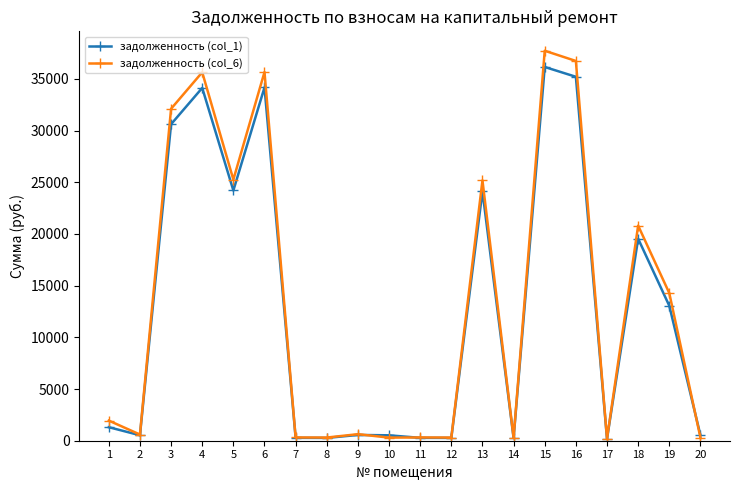

List the series in order of their overall mean, lowest first.

задолженность (col_1), задолженность (col_6)